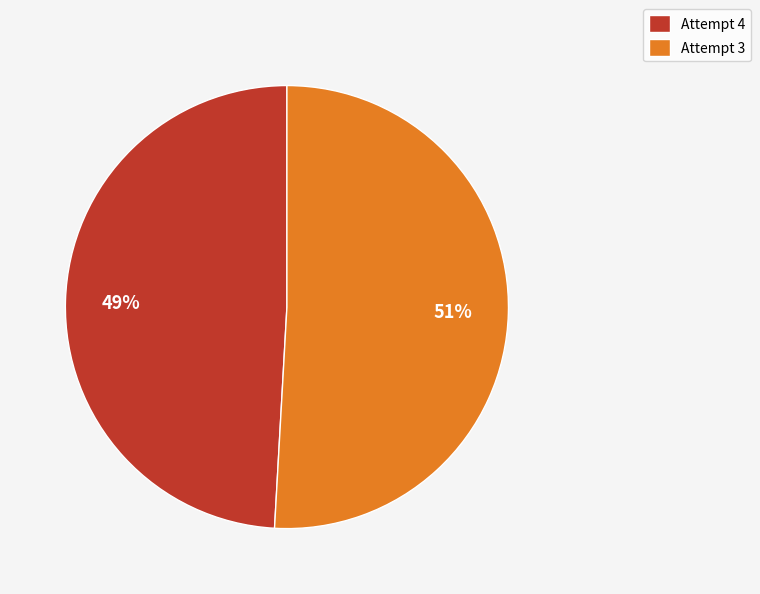

To the nearest percent, what is the average slice percentage?

50%